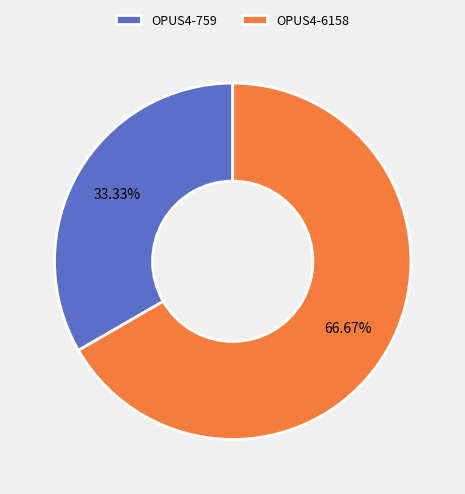

Which has a higher value, OPUS4-759 or OPUS4-6158?

OPUS4-6158